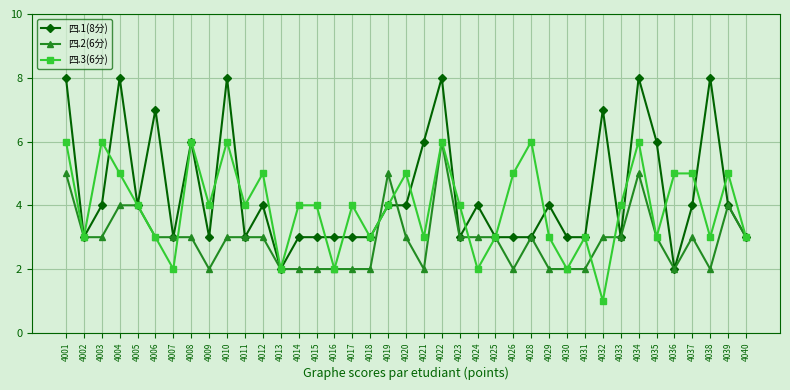

The value of 四.2(6分) at 4014 is 1. True or false?

False